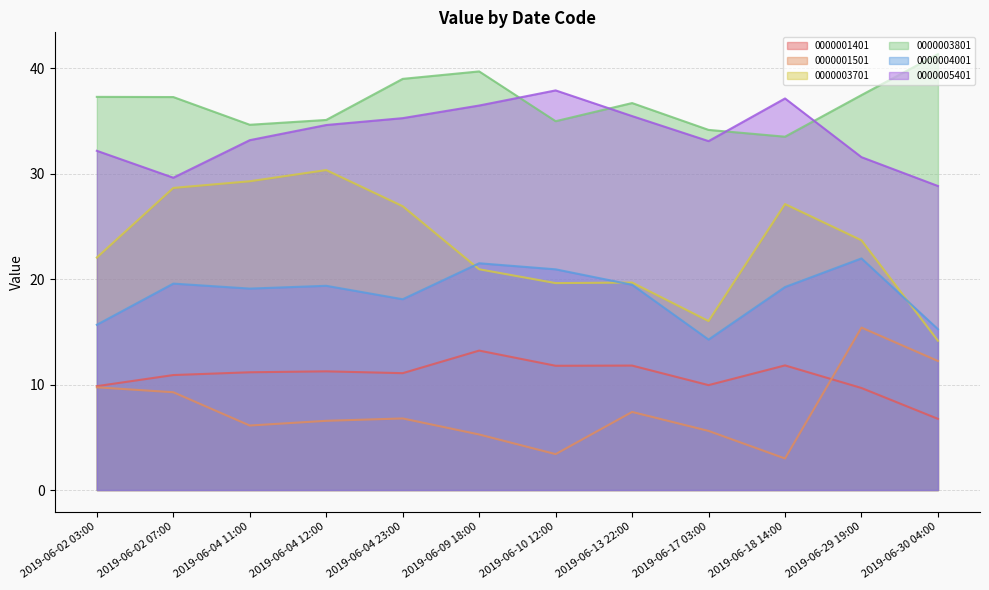

What position from the right is 2019-06-04 12:00?

9